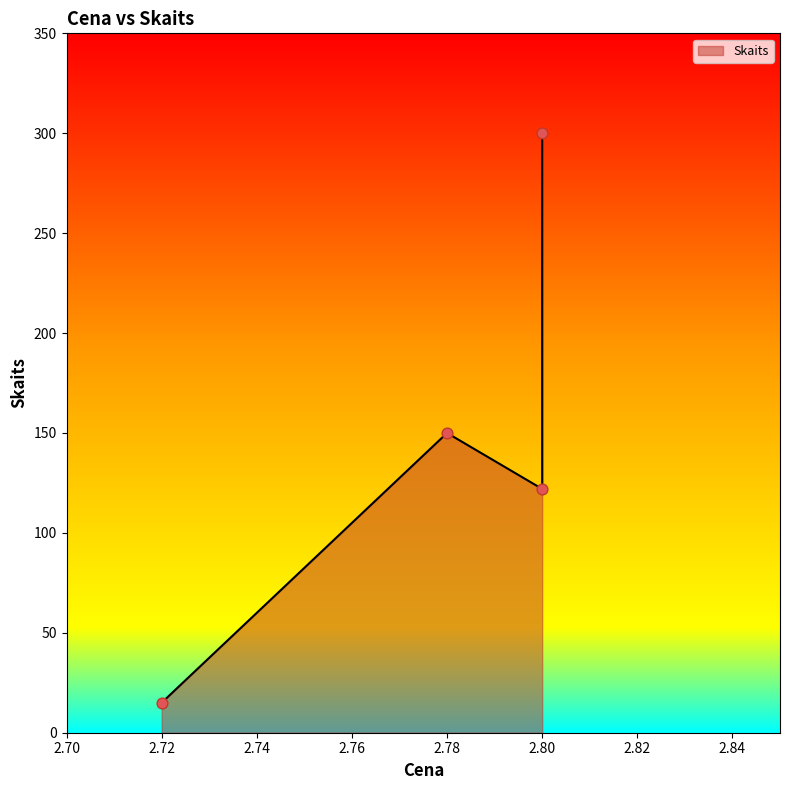

What is the change in value from 2.78 to 2.72?

-135